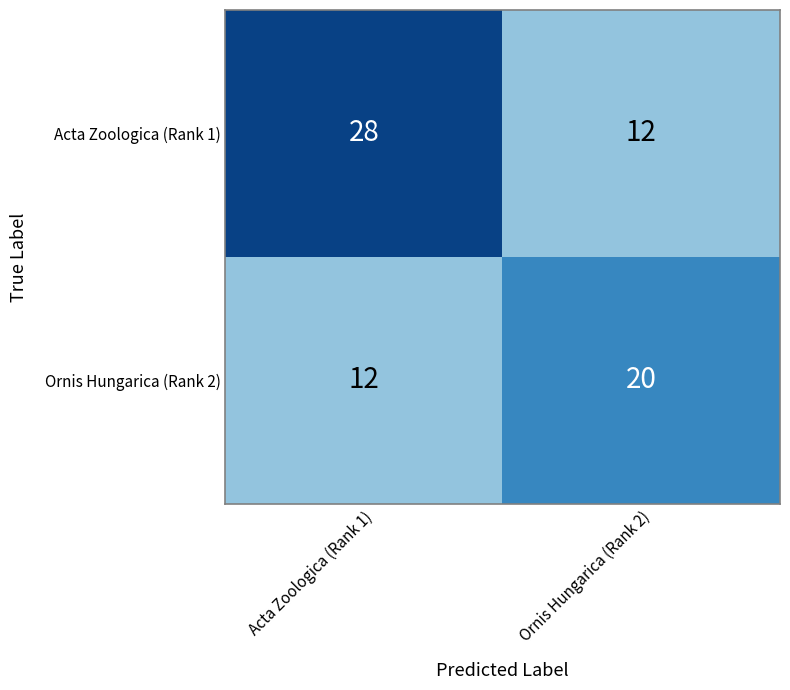

What value does the Acta Zoologica (Rank 1) series have at Acta Zoologica (Rank 1), to the nearest 10?

30